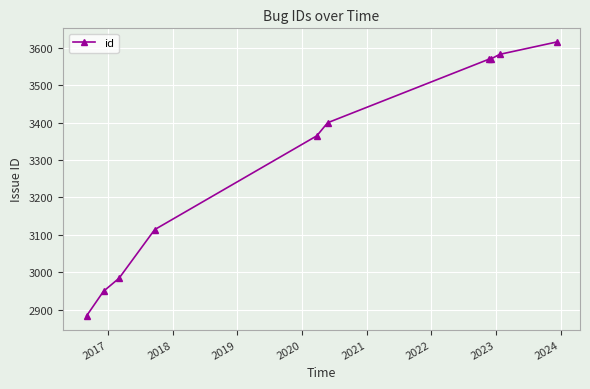

What is the value of the 5th point from the left?

3365